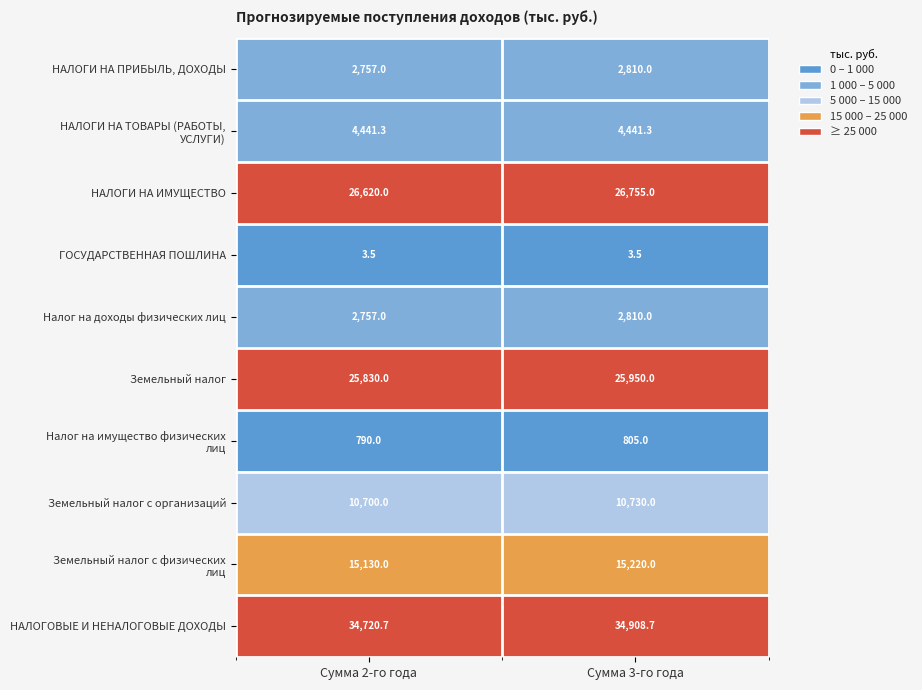

Where is НАЛОГИ НА ИМУЩЕСТВО nearest to the value 26687?

Сумма 2-го года